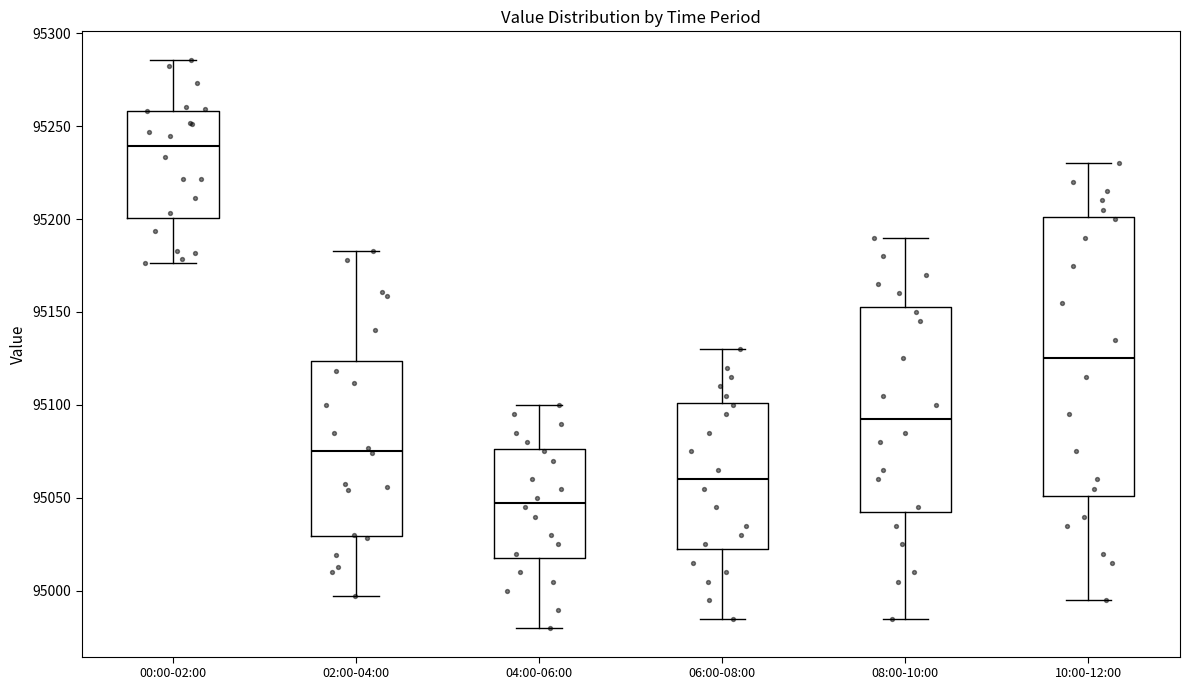

Reading left to right, transcribe this box plot: for each box, give where its median line is, the range the box spans, and where its two whiskers end, as read against the y-axis. The values are not printed on the chart, so give them approximately, as read against the axis.

00:00-02:00: median 95240, box 95200 to 95260, whiskers 95175 to 95285
02:00-04:00: median 95075, box 95030 to 95125, whiskers 94995 to 95185
04:00-06:00: median 95050, box 95020 to 95075, whiskers 94980 to 95100
06:00-08:00: median 95060, box 95025 to 95100, whiskers 94985 to 95130
08:00-10:00: median 95095, box 95045 to 95155, whiskers 94985 to 95190
10:00-12:00: median 95125, box 95050 to 95200, whiskers 94995 to 95230